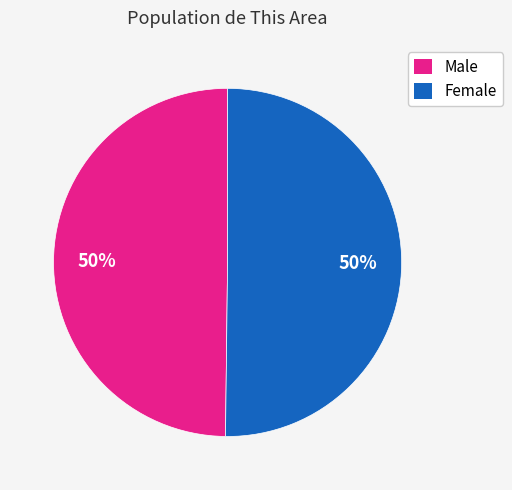

Is the sum of Female and Male greater than half?

Yes